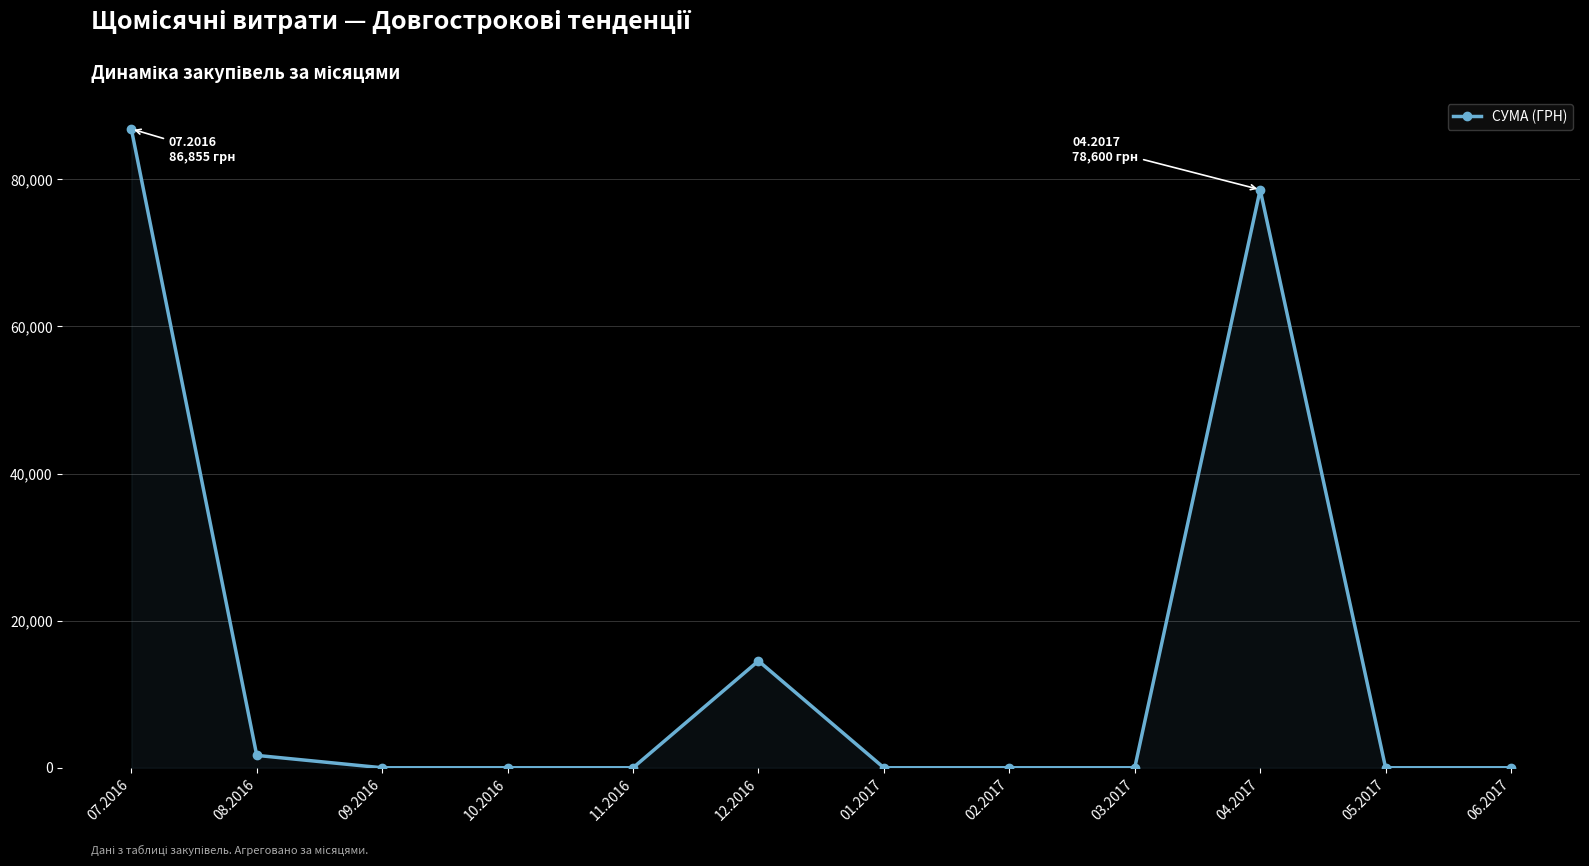

Reading left to right, extract all data points from this chart.

07.2016=86855.2	08.2016=1681.0	09.2016=0.0	10.2016=0.0	11.2016=0.0	12.2016=14530.0	01.2017=0.0	02.2017=0.0	03.2017=0.0	04.2017=78600.0	05.2017=0.0	06.2017=0.0